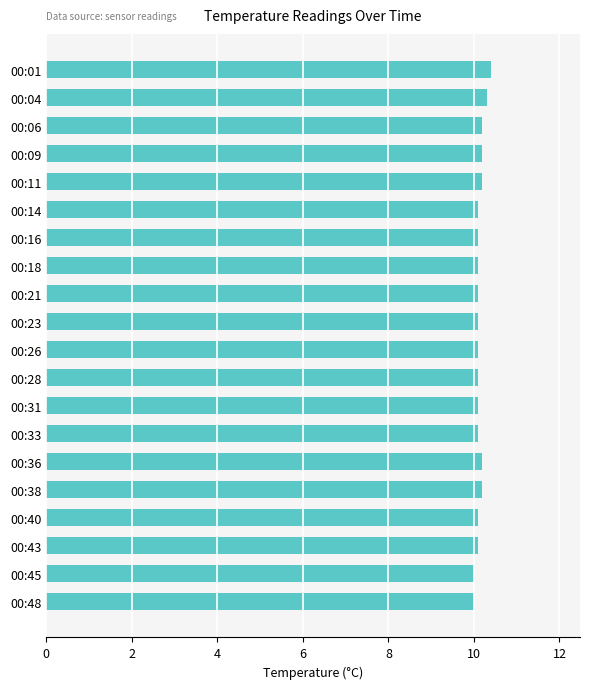

What is the minimum value shown in the chart?

10.0